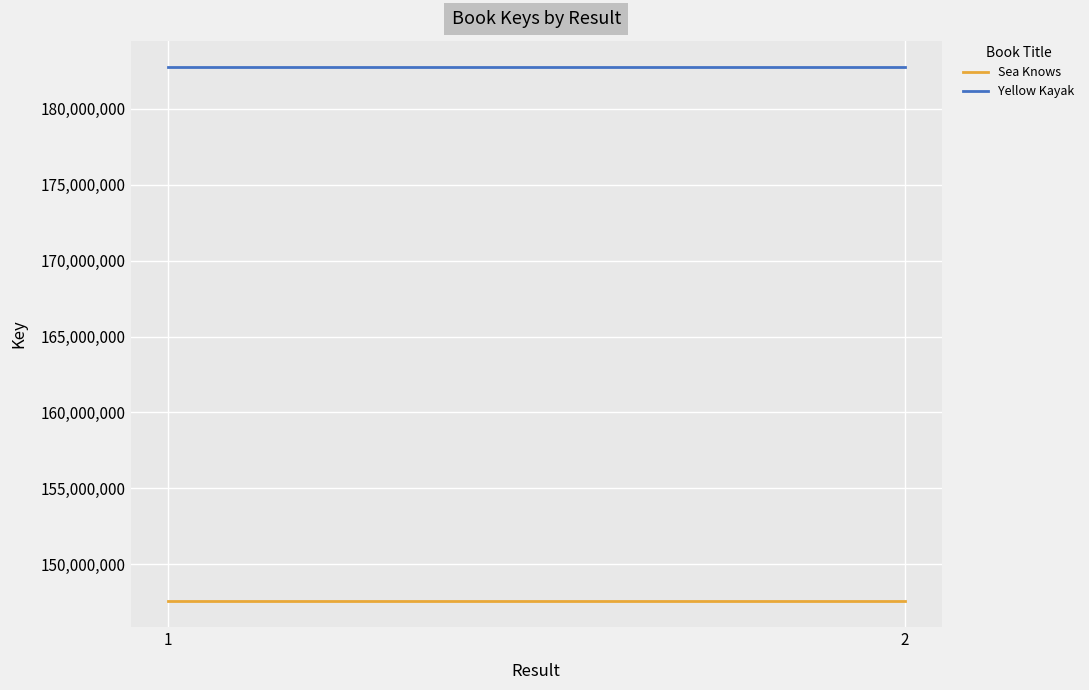

What is the lowest value of the Yellow Kayak series?

182727890